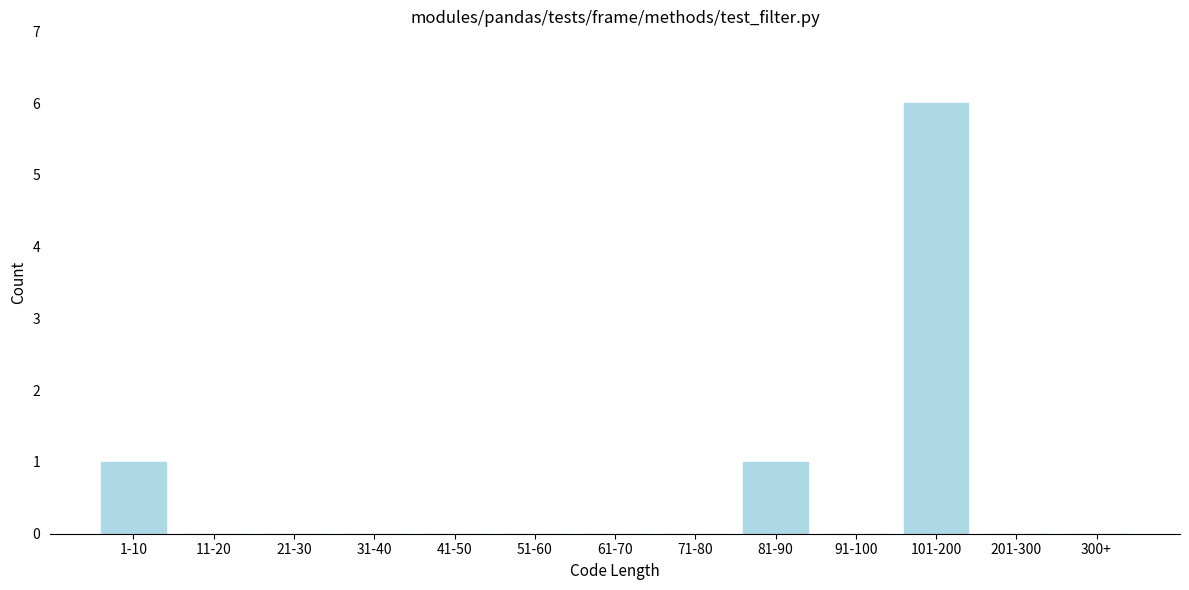

Reading left to right, transcribe all the data shown in this chart.

1-10=1	11-20=0	21-30=0	31-40=0	41-50=0	51-60=0	61-70=0	71-80=0	81-90=1	91-100=0	101-200=6	201-300=0	300+=0